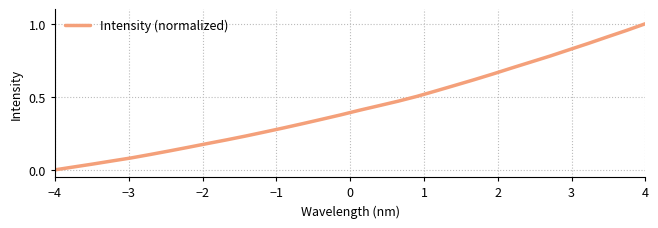

Reading left to right, extract all data points from this chart.

0.0	0.0	0.0	0.1	0.1	0.1	0.1	0.2	0.2	0.2	0.2	0.3	0.3	0.3	0.3	0.4	0.4	0.4	0.5	0.5	0.5	0.6	0.6	0.7	0.7	0.7	0.8	0.8	0.9	0.9	1.0	1.0